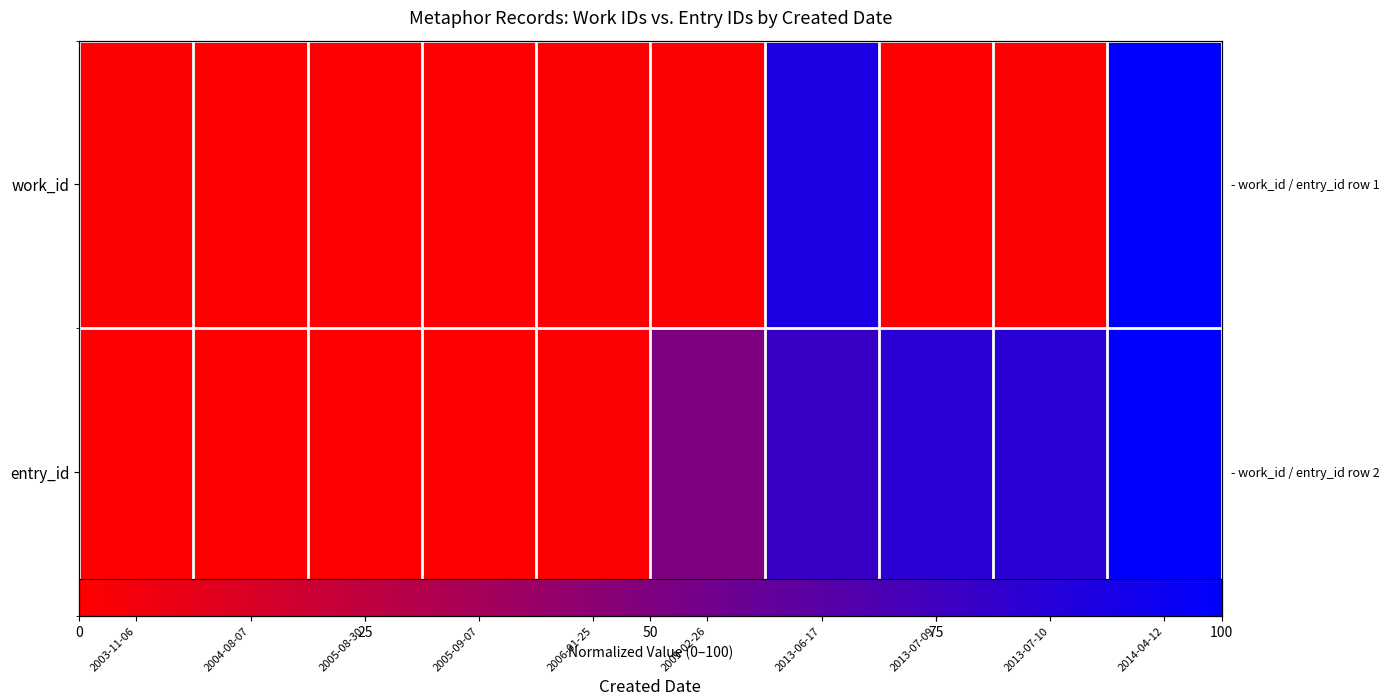

List the series in order of their peak value, highest first.

work_id, entry_id